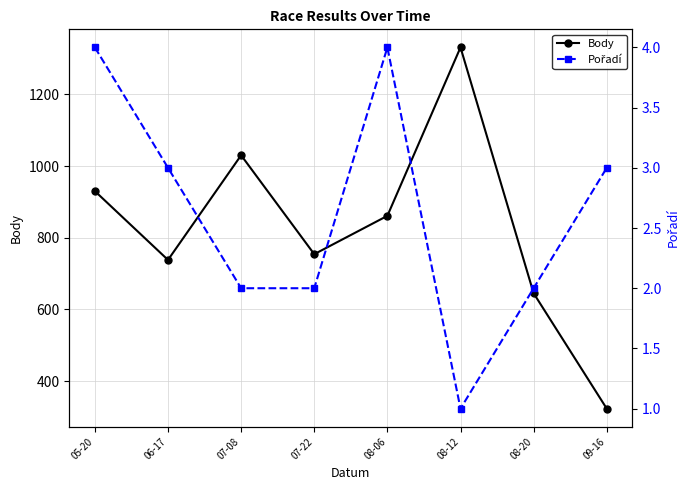

How many interior local valleys does the Pořadí series have?

1